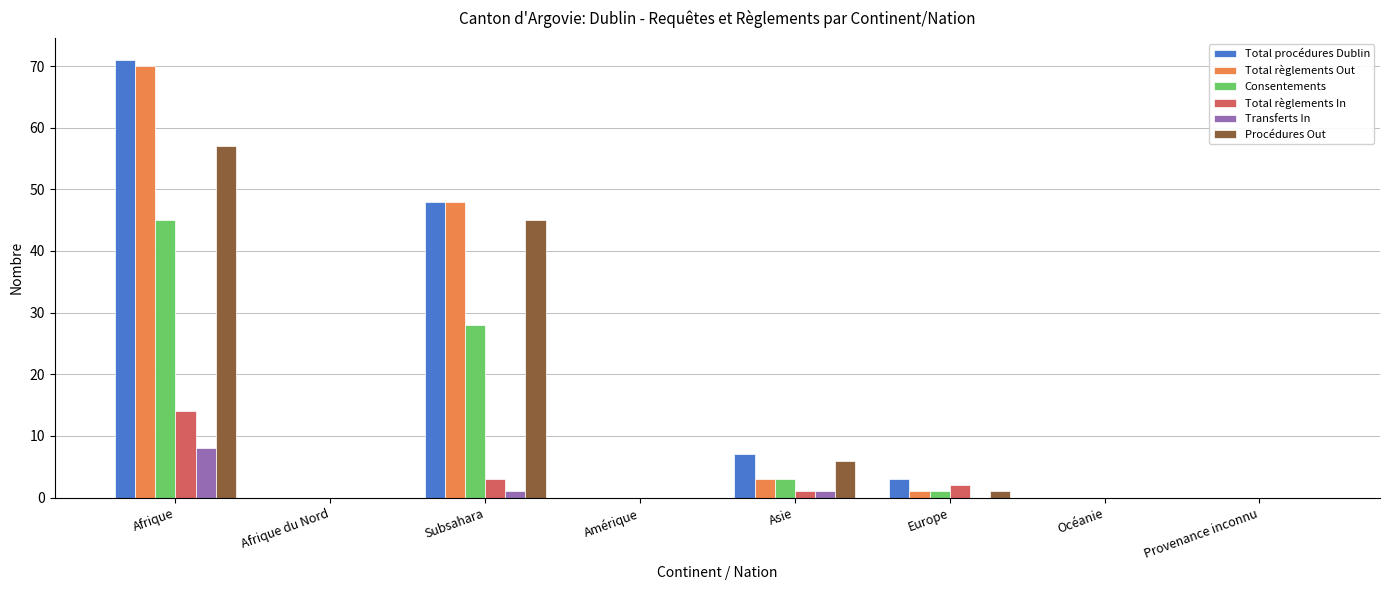

What are all the series names shown in the legend?

Total procédures Dublin, Total règlements Out, Consentements, Total règlements In, Transferts In, Procédures Out